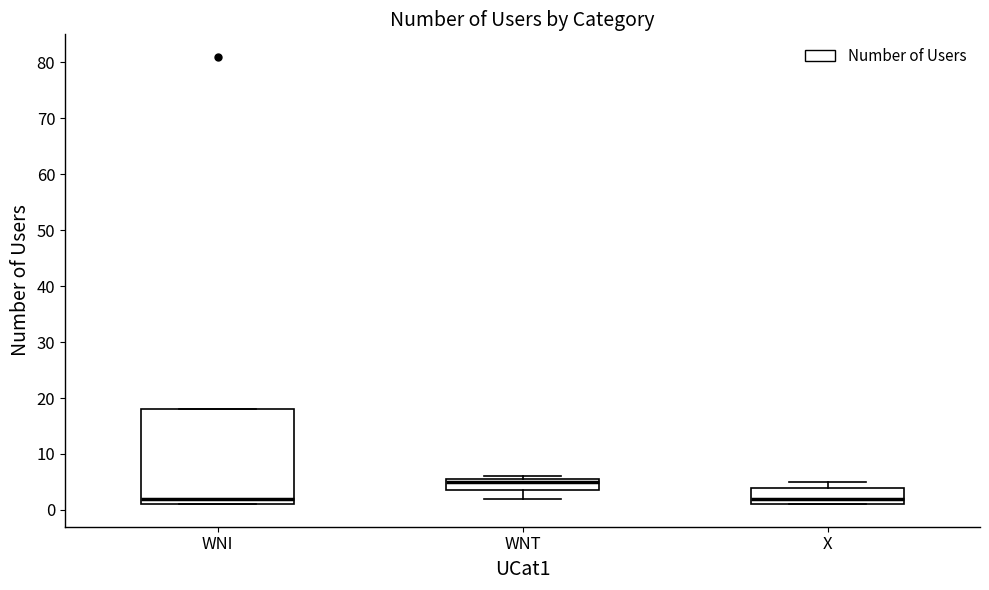

Reading left to right, read every box against the y-axis: the position of its median line, the range the box covers, and the ends of its whiskers. The values are not printed on the chart, so give them approximately, as read against the axis.

WNI: median 2, box 1 to 18, whiskers 1 to 18
WNT: median 5, box 4 to 6, whiskers 2 to 6 (just above the box's upper edge)
X: median 2, box 1 to 4, whiskers 1 to 5